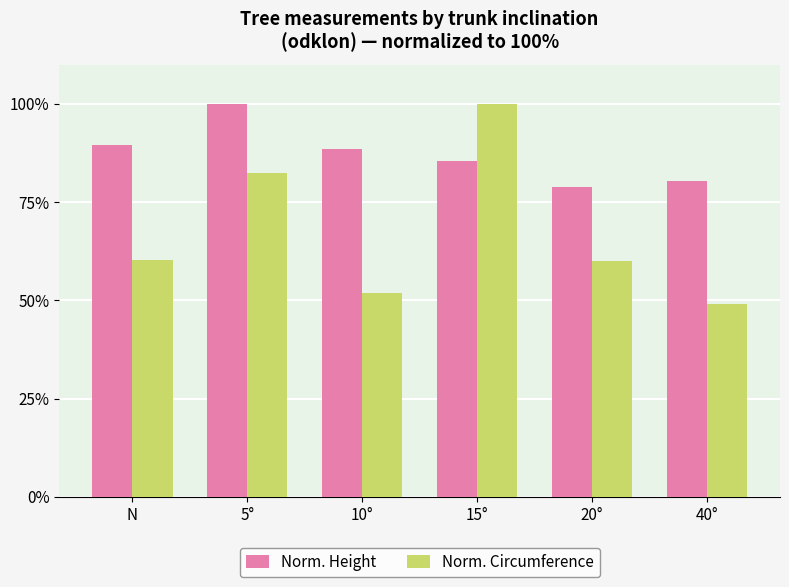

What is the difference between the Norm. Height values at 15° and 5°?

14.5